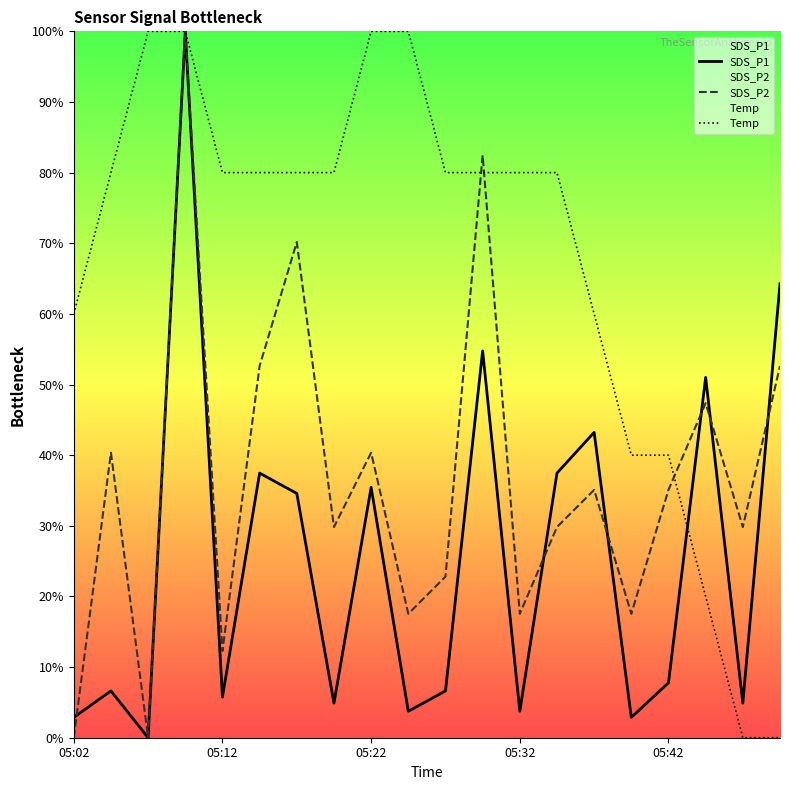

Which series has the largest total across all categories?

Temp